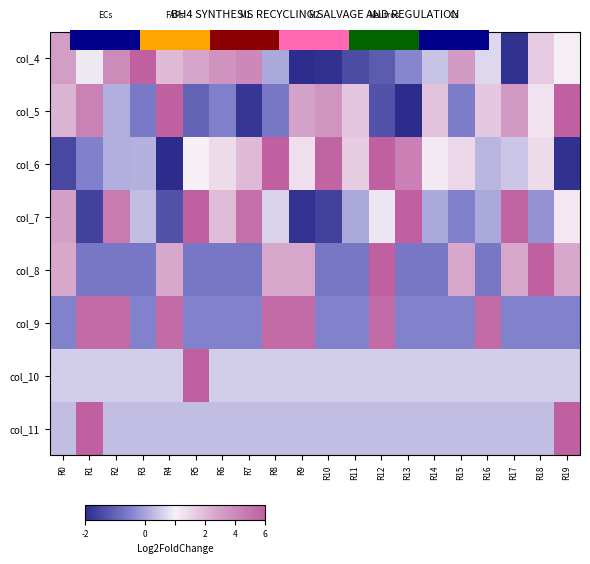

List the series in order of their peak value, highest first.

col_10, col_11, col_4, col_8, col_5, col_7, col_6, col_9